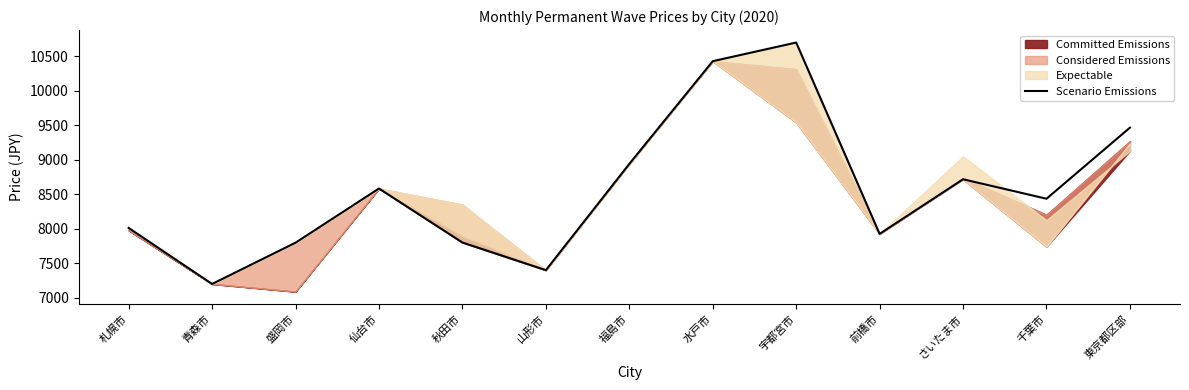

What position from the left is 福島市?

7